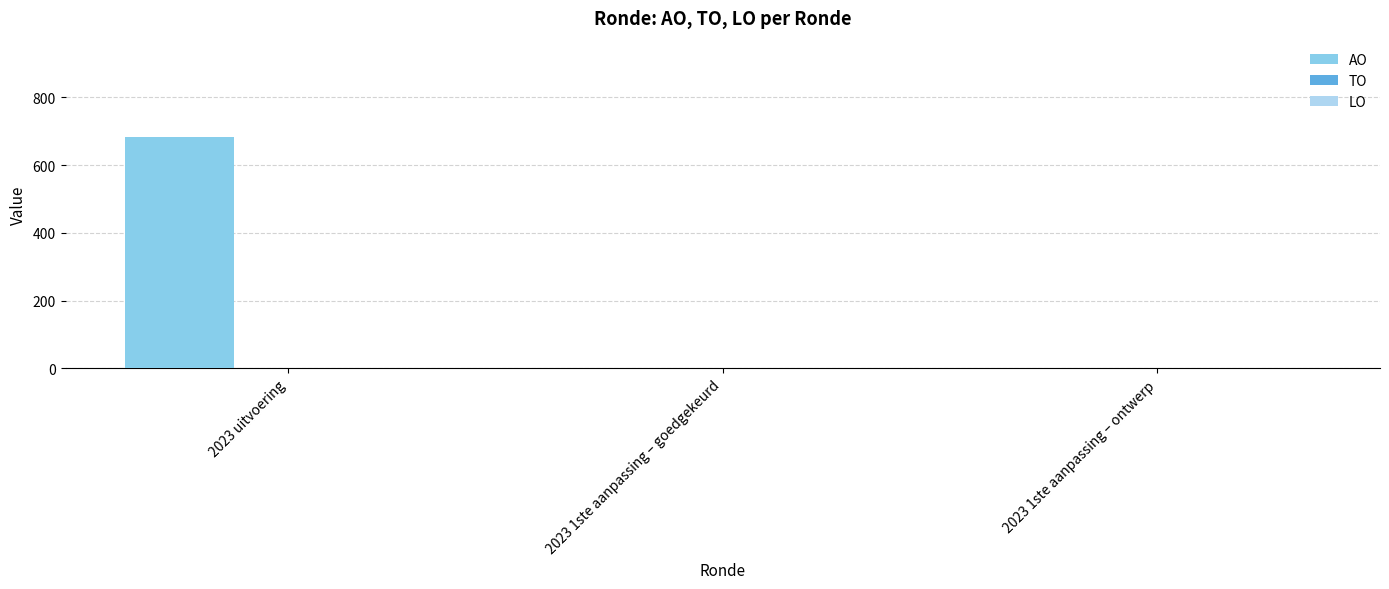

What is the change in value from 2023 uitvoering to 2023 1ste aanpassing – goedgekeurd?

-684